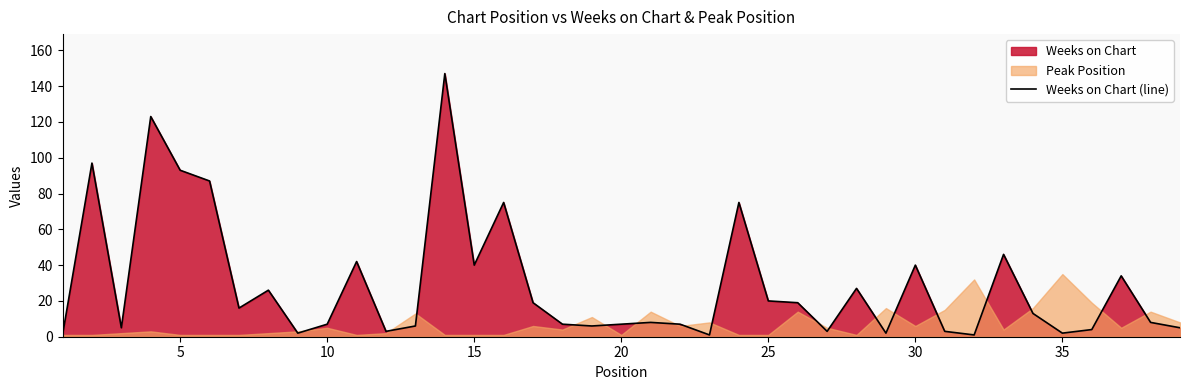

What is the maximum value for Weeks on Chart (line)?

147